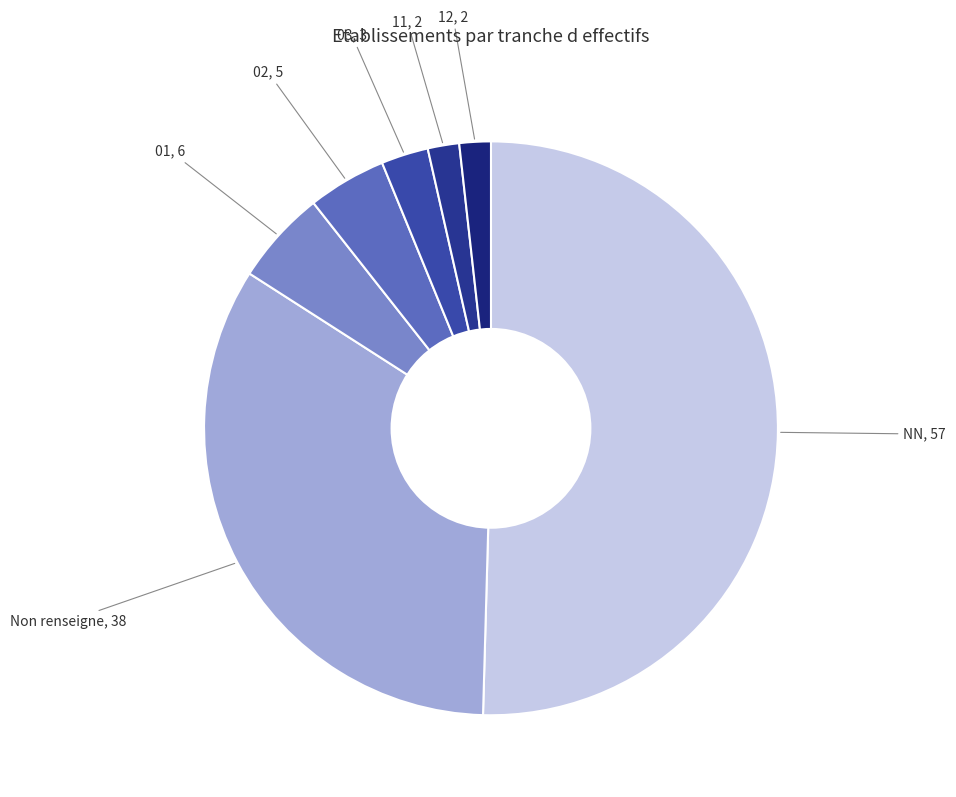

The NN slice represents 40% of the pie. True or false?

False